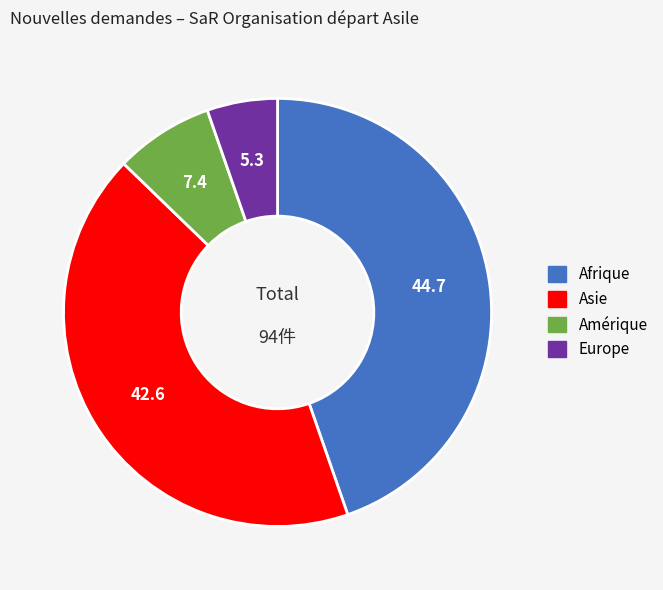

Combined, do Amérique and Afrique account for over 50%?

Yes